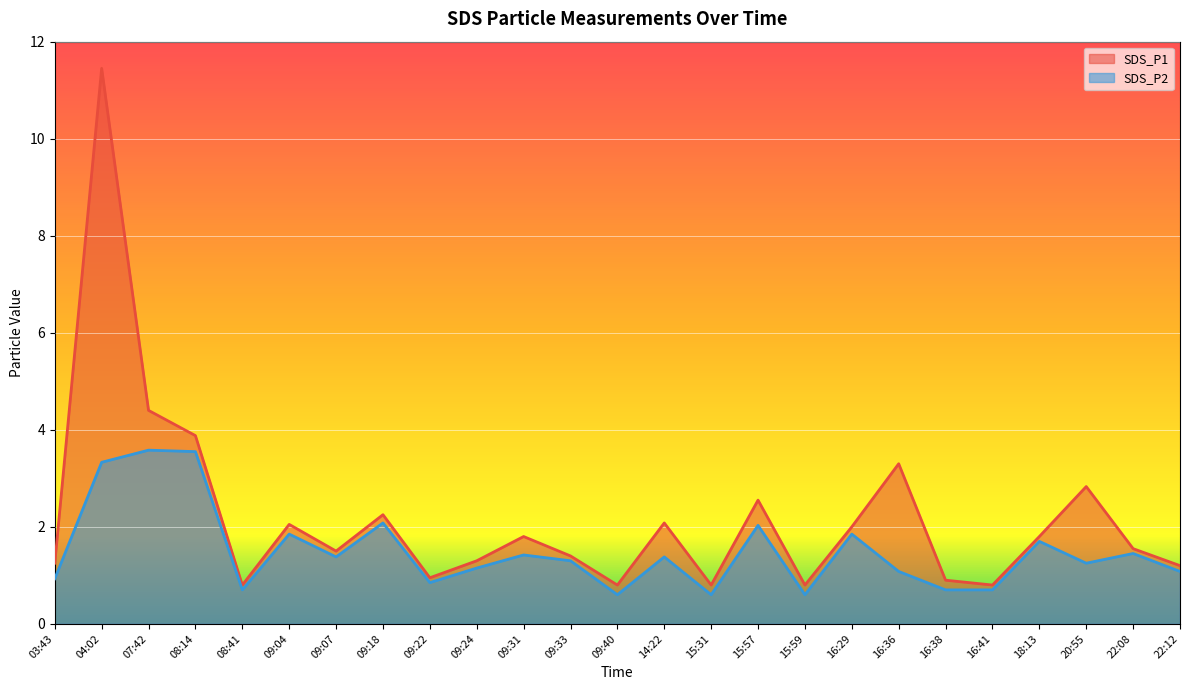

Reading left to right, transcribe all the data shown in this chart.

SDS_P1: 03:43=1.2	04:02=11.4	07:42=4.4	08:14=3.9	08:41=0.8	09:04=2.0	09:07=1.5	09:18=2.2	09:22=0.9	09:24=1.3	09:31=1.8	09:33=1.4	09:40=0.8	14:22=2.1	15:31=0.8	15:57=2.5	15:59=0.8	16:29=2.0	16:36=3.3	16:38=0.9	16:41=0.8	18:13=1.8	20:55=2.8	22:08=1.6	22:12=1.2
SDS_P2: 03:43=0.9	04:02=3.3	07:42=3.6	08:14=3.5	08:41=0.7	09:04=1.9	09:07=1.4	09:18=2.1	09:22=0.8	09:24=1.1	09:31=1.4	09:33=1.3	09:40=0.6	14:22=1.4	15:31=0.6	15:57=2.0	15:59=0.6	16:29=1.9	16:36=1.1	16:38=0.7	16:41=0.7	18:13=1.7	20:55=1.2	22:08=1.4	22:12=1.1